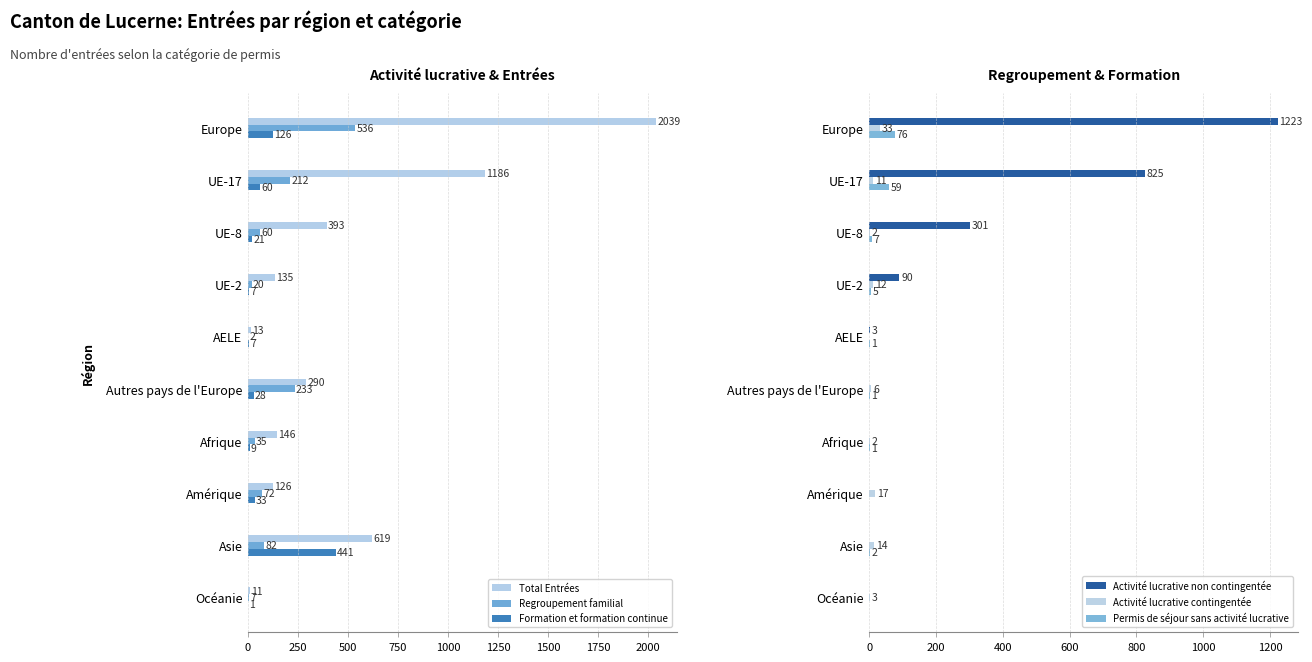

Where is Regroupement familial nearest to the value 269?

Autres pays de l'Europe